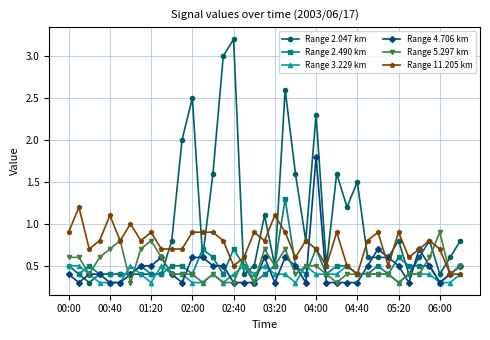

What is the difference between the Range 5.297 km values at 19 and 38?

0.2